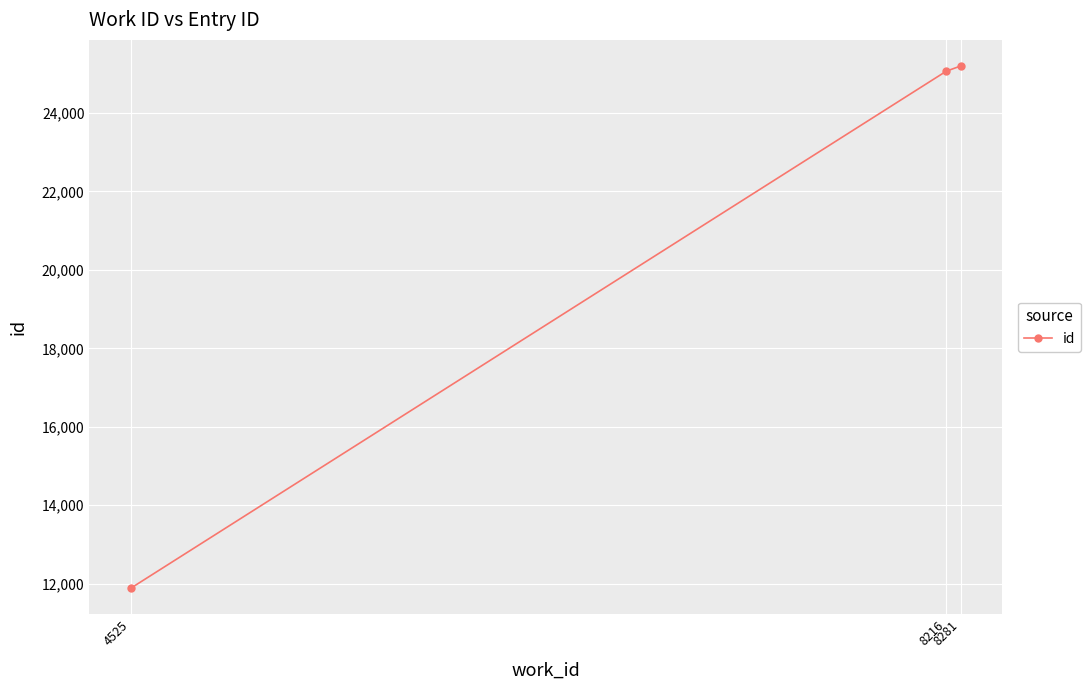

List the labels in order of value, smallest first.

4525, 8216, 8281